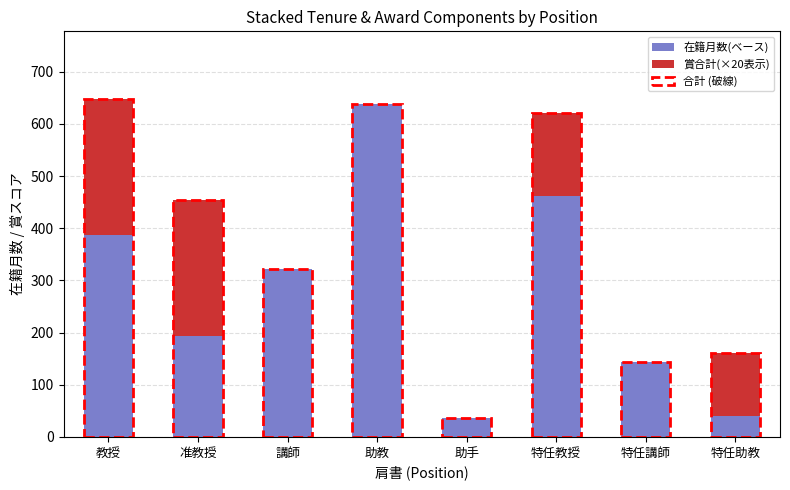

How many categories are shown in the chart?

8